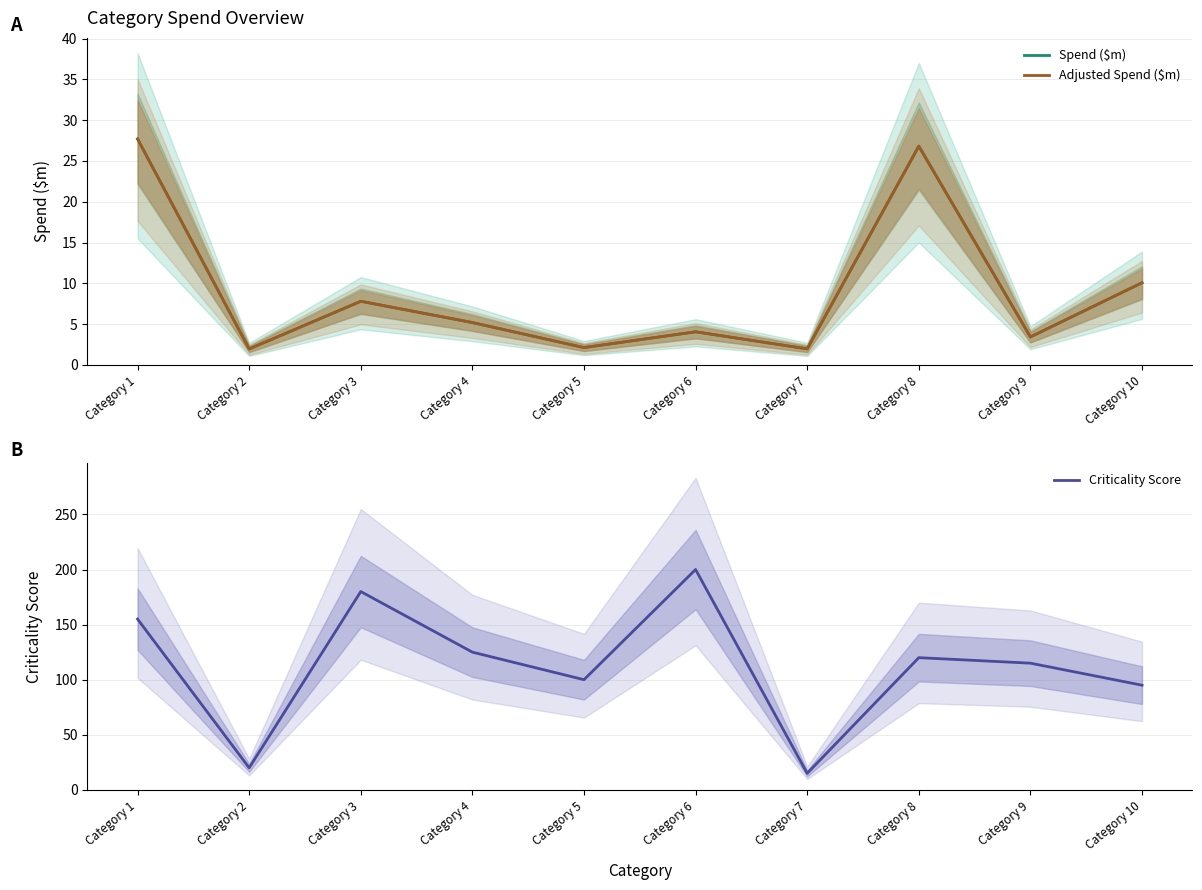

What is the value of the Spend ($m) point at the 9th from the left?

3.4